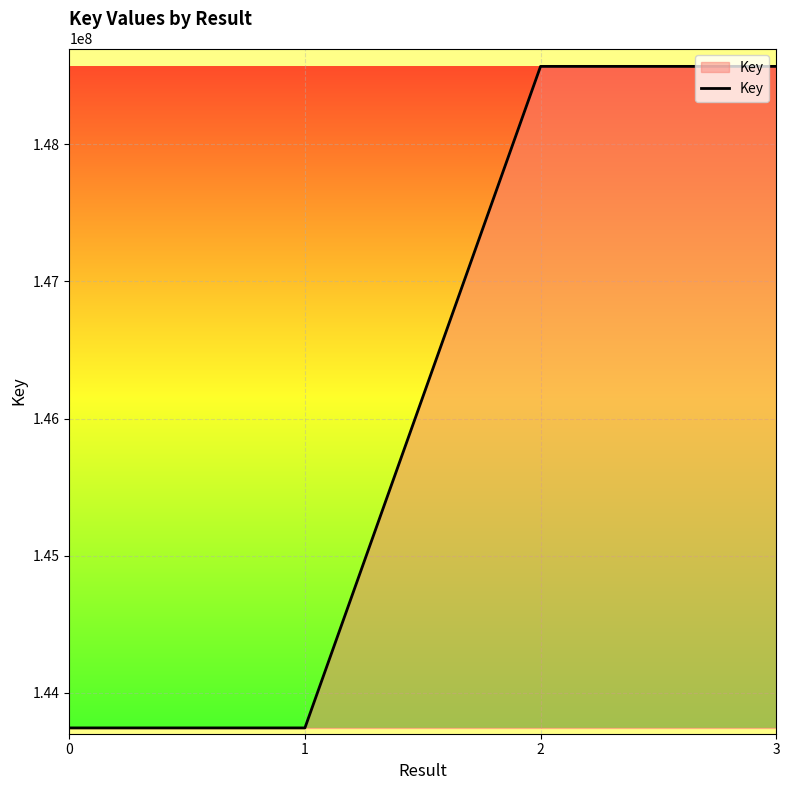

What is the ratio of the value at 2 to the value at 3?

1.0